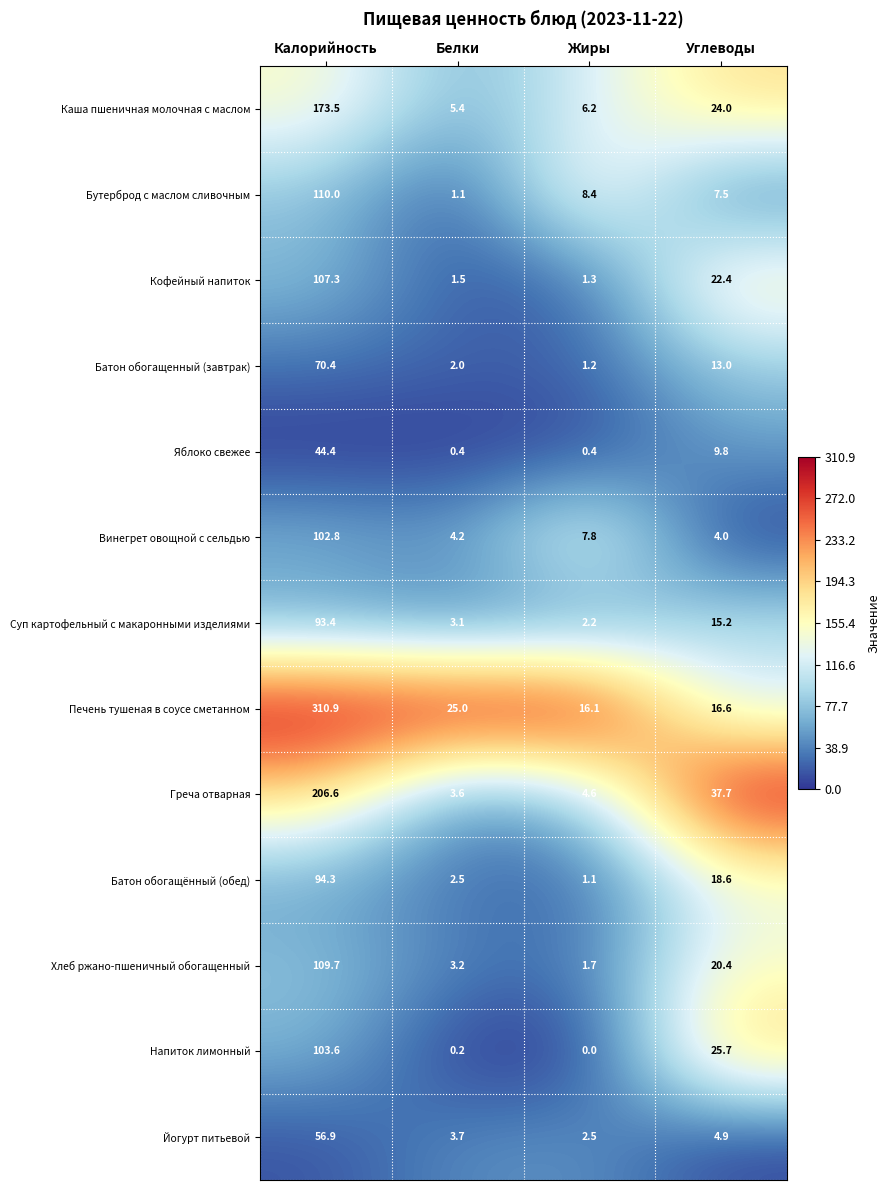

Which series has the largest range (max minus min)?

Печень тушеная в соусе сметанном